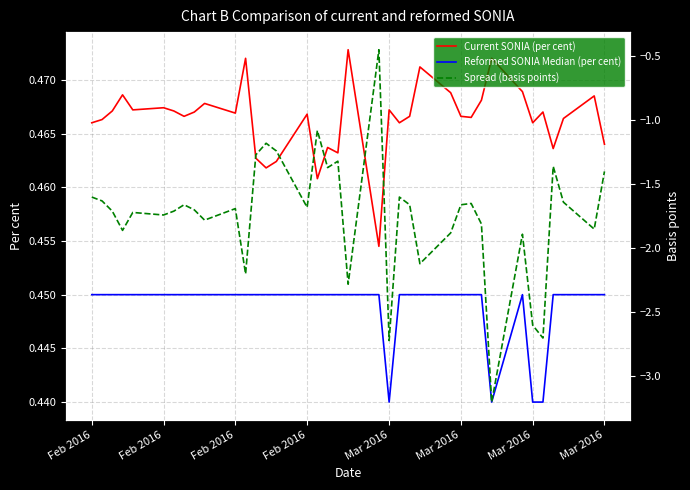

Is the value of Spread (basis points) at Mar 2016 greater than the value of Reformed SONIA Median (per cent) at 12?

No